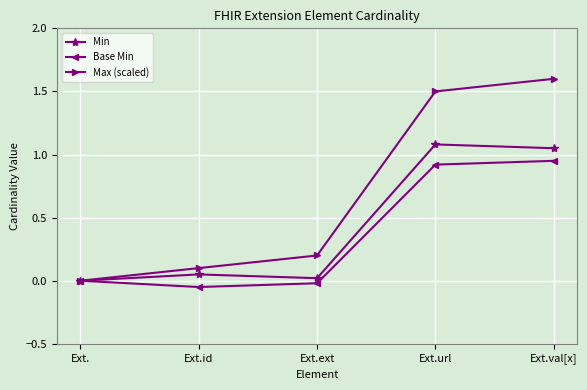

Rank the series at Ext.url from lowest to highest value.

Base Min, Min, Max (scaled)